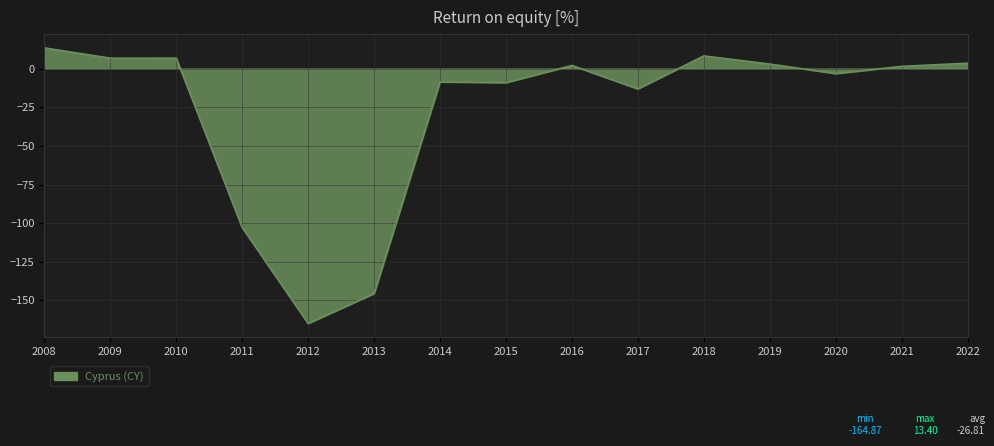

How many distinct data groups are displayed?

1